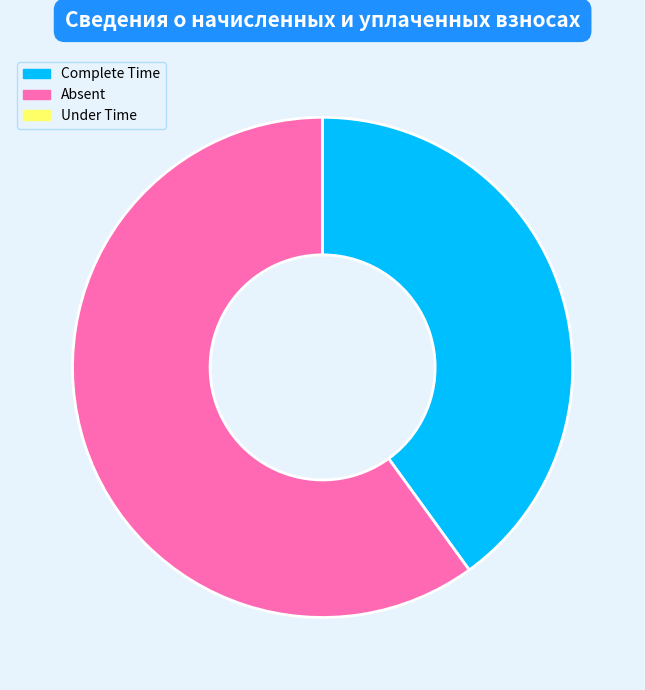

Is it true that Complete Time is 50% of the pie?

False